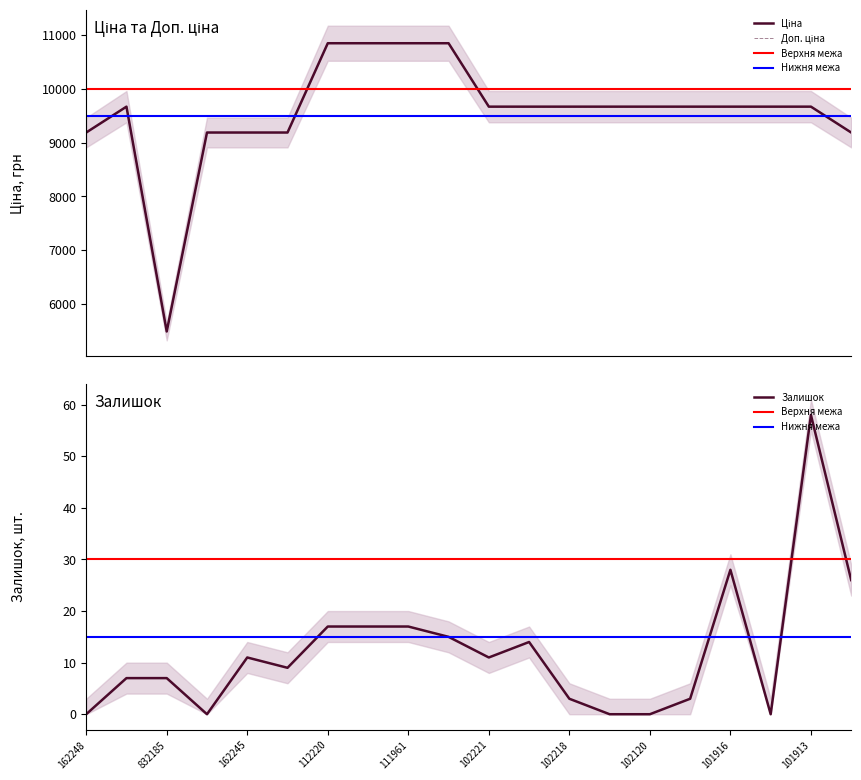

True or false: Залишок and Ціна intersect in this chart.

False